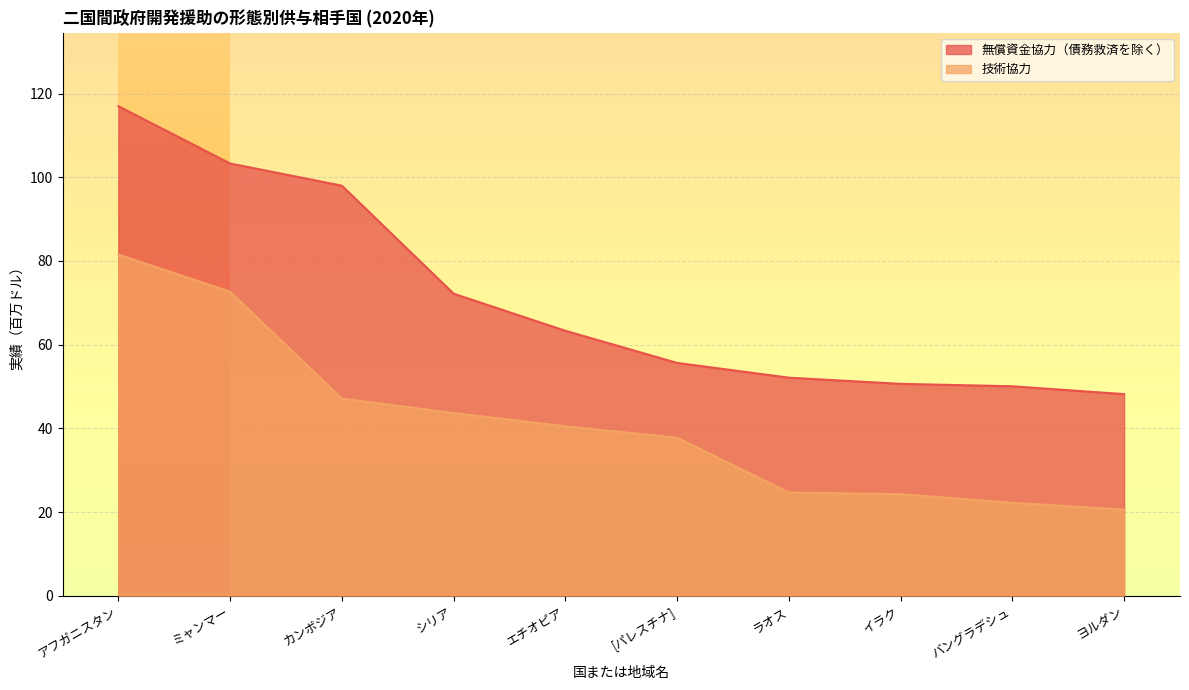

Between バングラデシュ and イラク, which is larger?

イラク